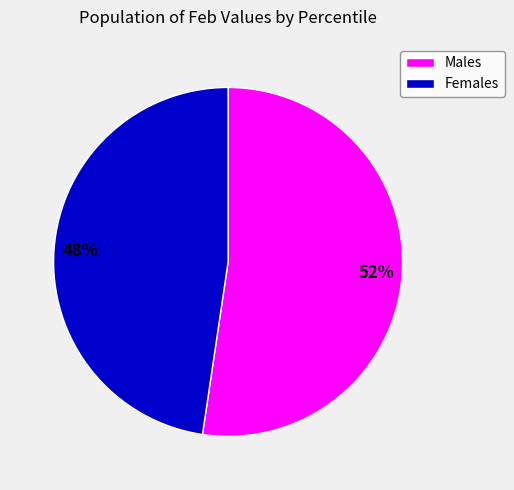

Which slice is the largest?

Males